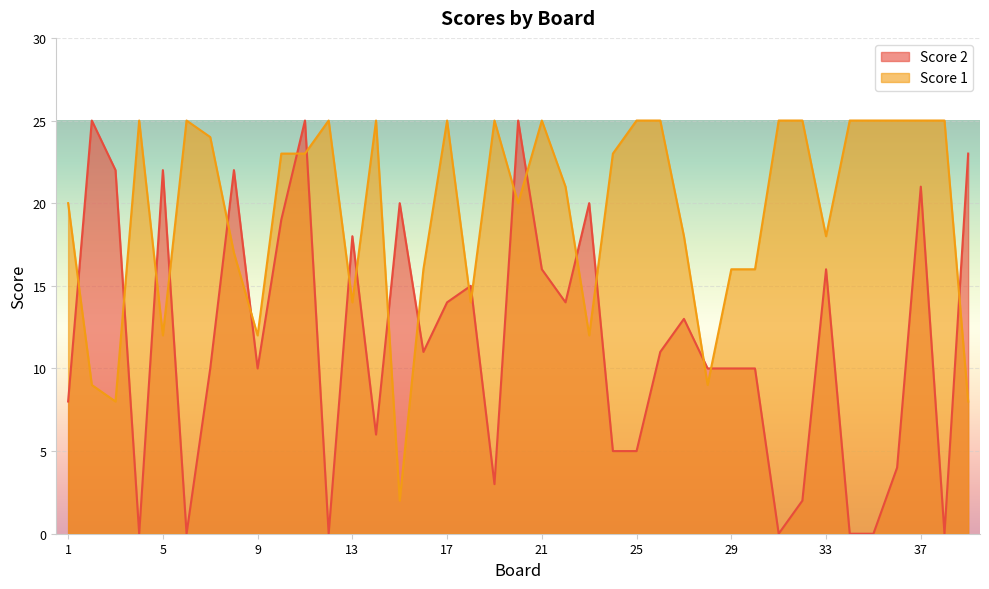

Where is Score 2 nearest to the value 12?

16